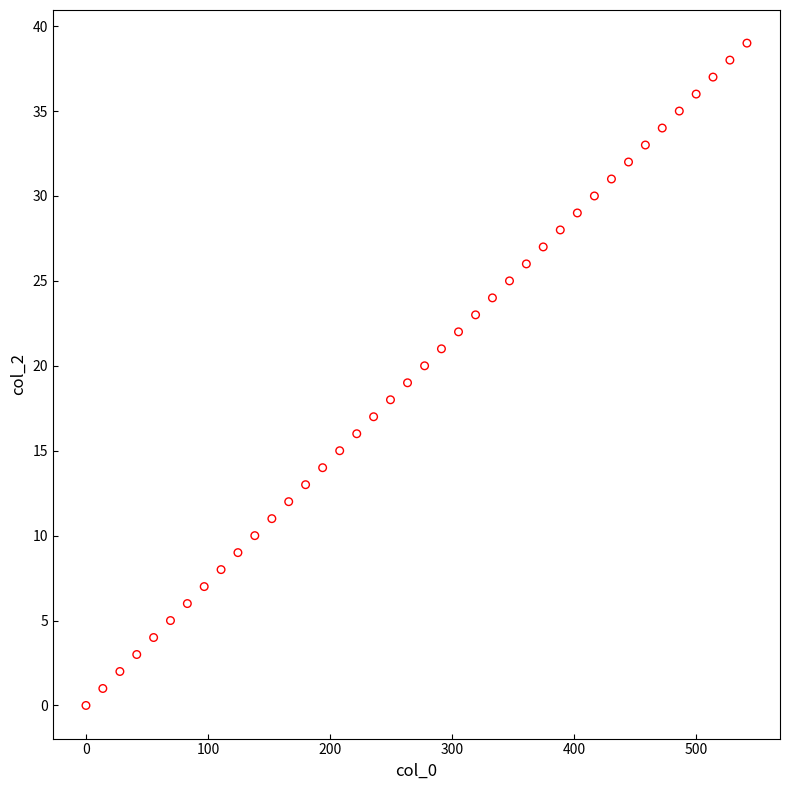

How many points are shown in the scatter plot?

40